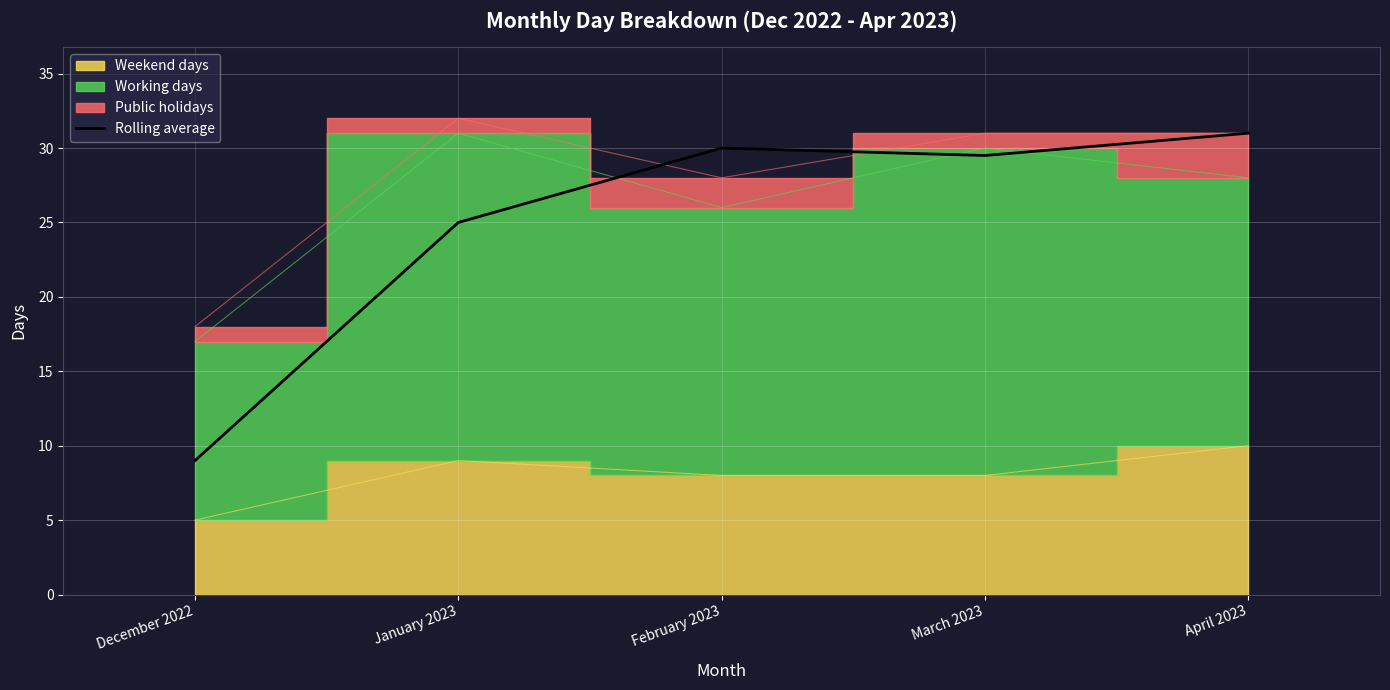

What is the greatest value displayed?

31.0